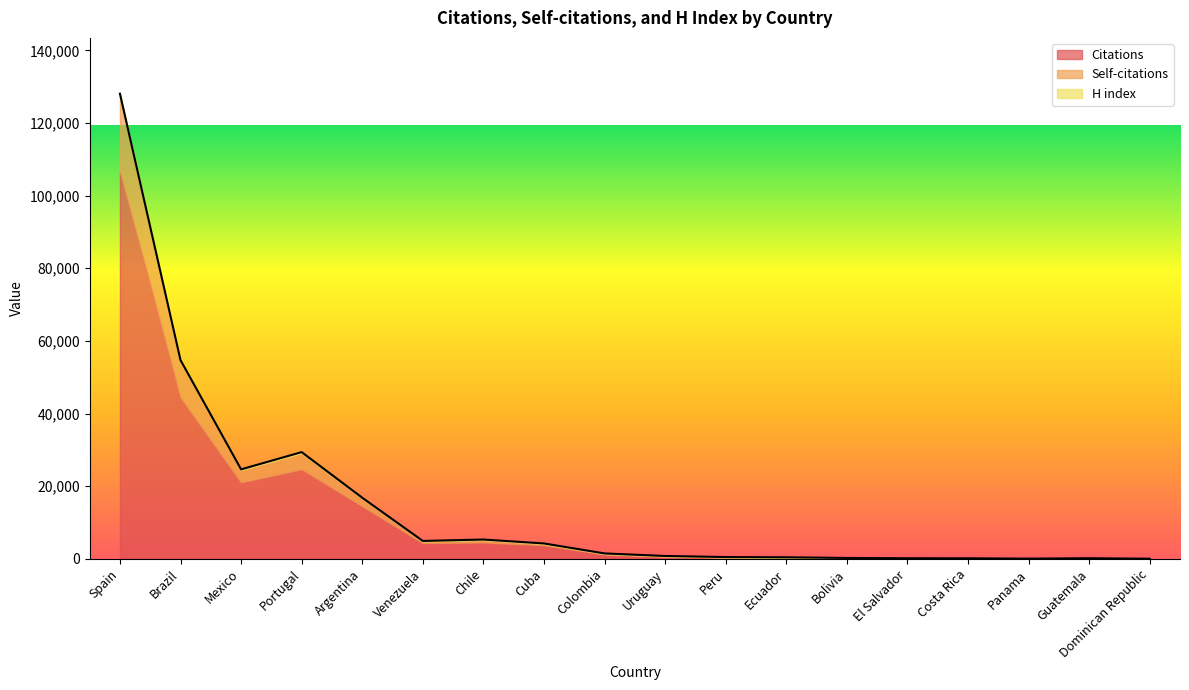

True or false: Self-citations has more than 0 points higher than both neighbors.

True